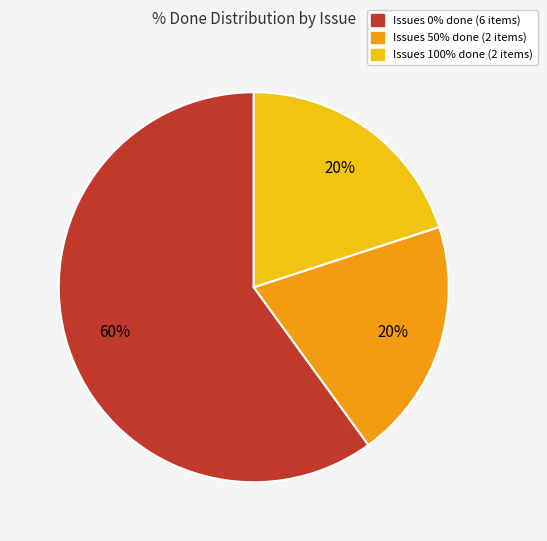

Does any single category account for the majority?

Yes